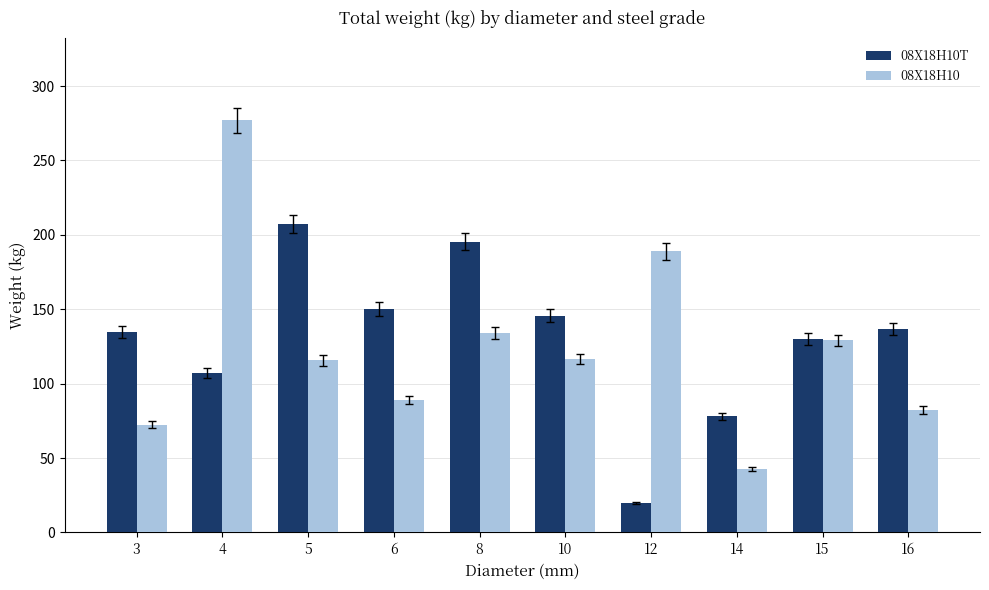

Between 12 and 15, which series saw the biggest shift?

08Х18Н10Т